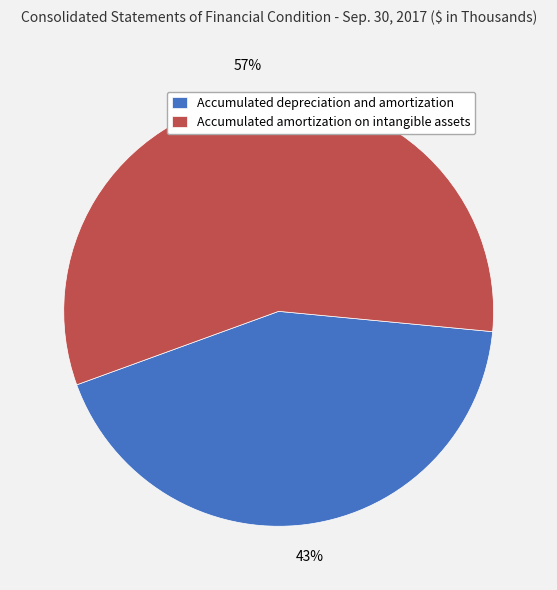

Is it true that Accumulated depreciation and amortization is 51% of the pie?

False